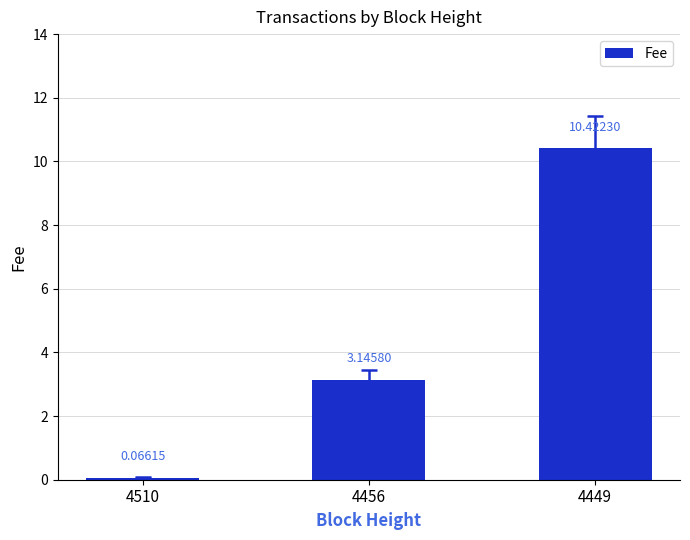

The chart shows a value of 10.4 at 4449. True or false?

True